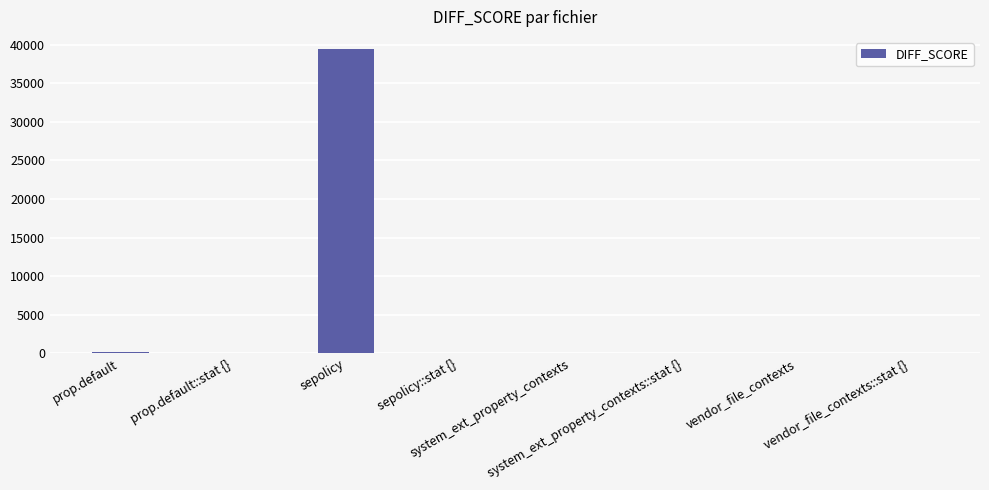

What is the greatest value displayed?

39390